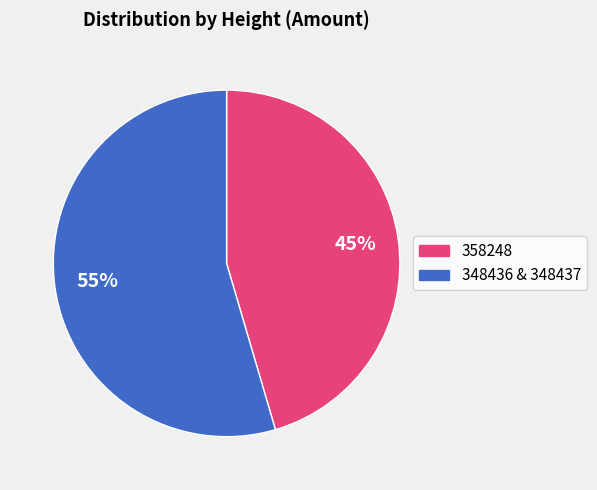

How many segments does this pie chart have?

2